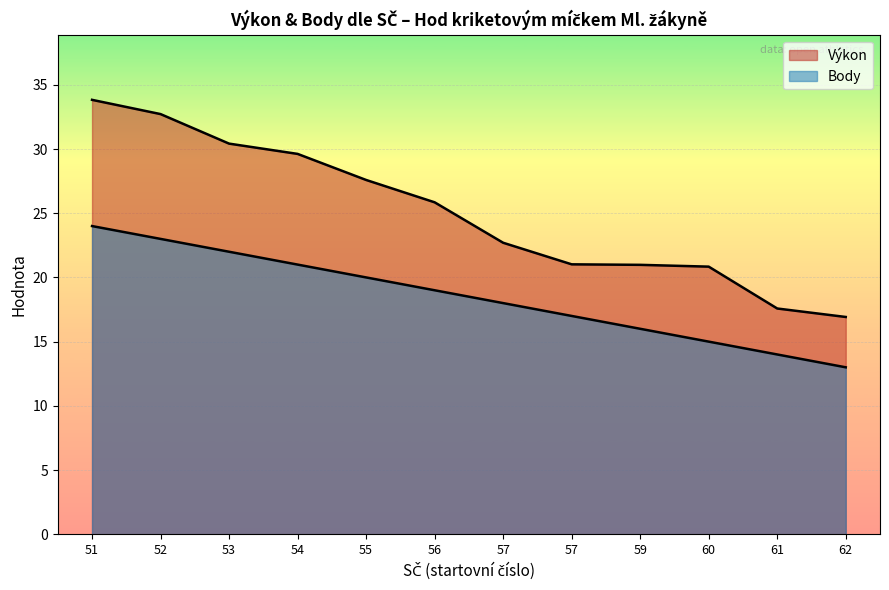

List the series in order of their peak value, lowest first.

Body, Výkon